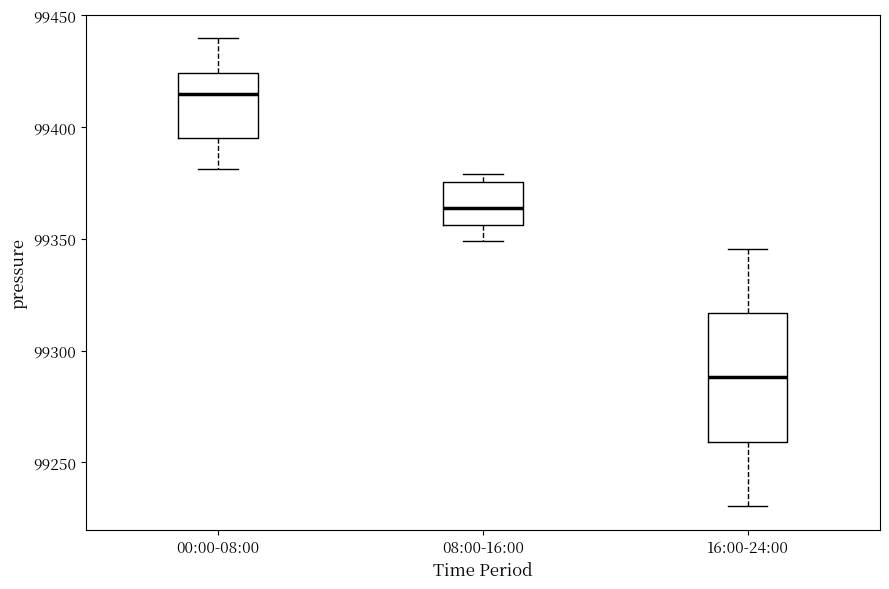

Which box has the highest median line?

00:00-08:00